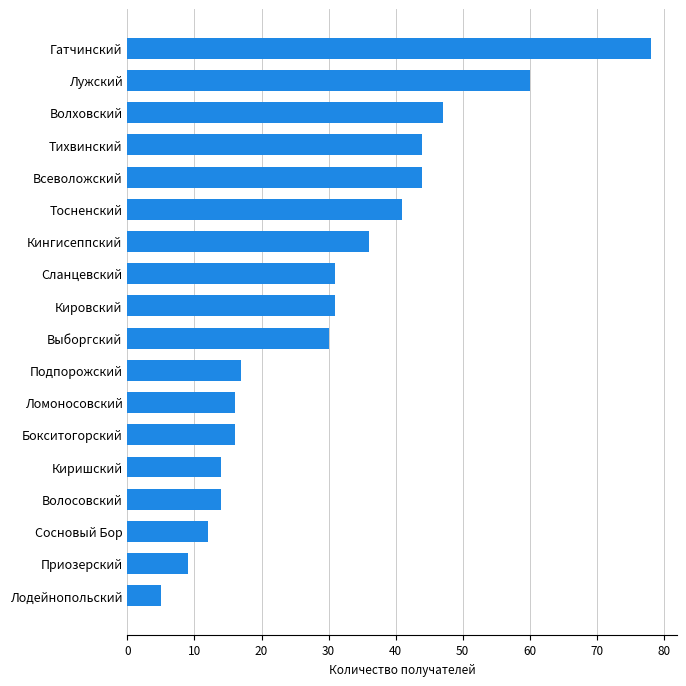

What is the difference between the maximum and second lowest values?

69